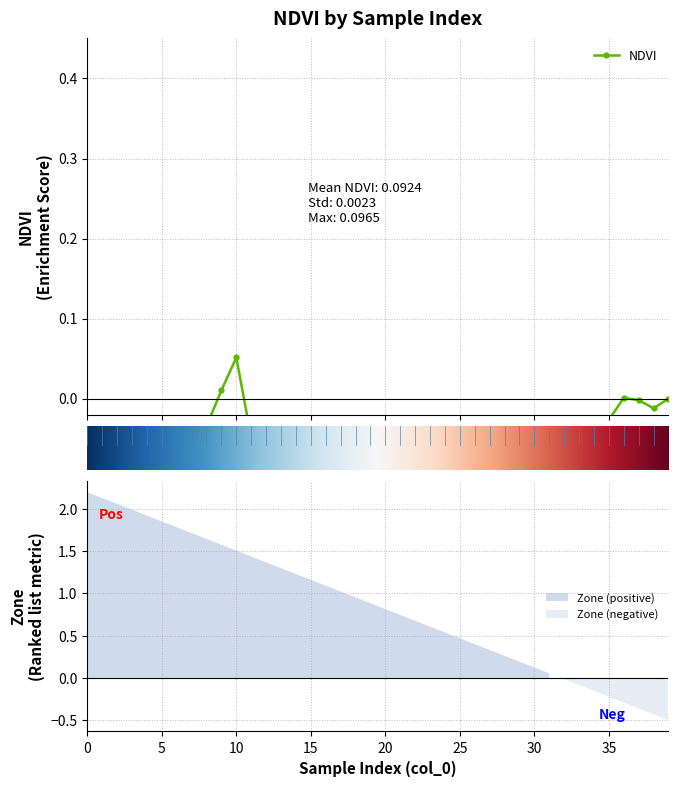

How many negative values are there?

8